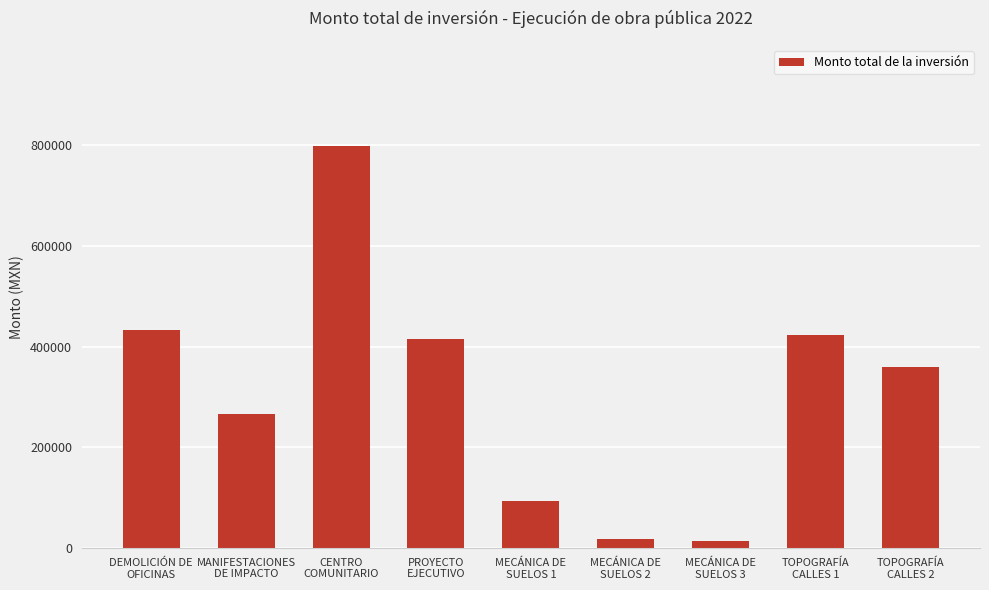

What is the greatest value displayed?

798956.6